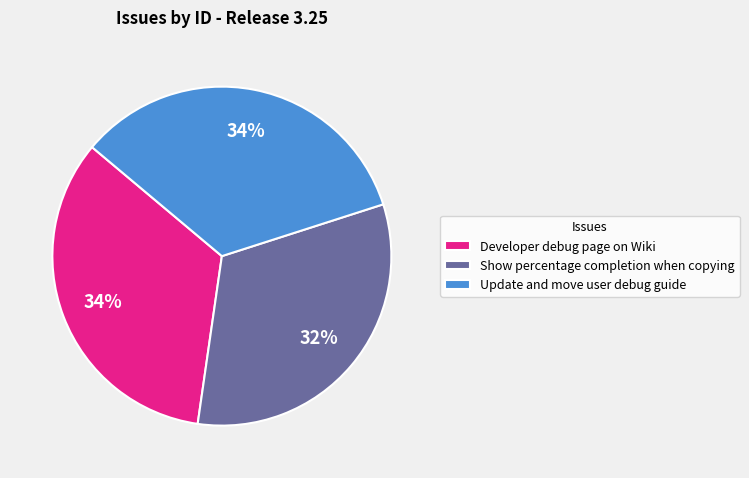

What percentage is the Developer debug page on Wiki slice, to the nearest percent?

34%